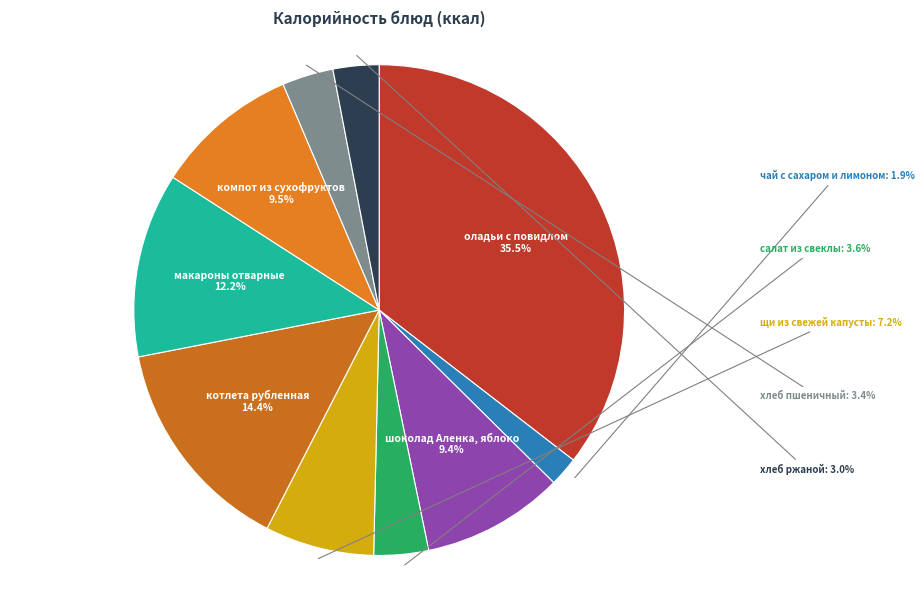

True or false: щи из свежей капусты accounts for 1% of the total.

False